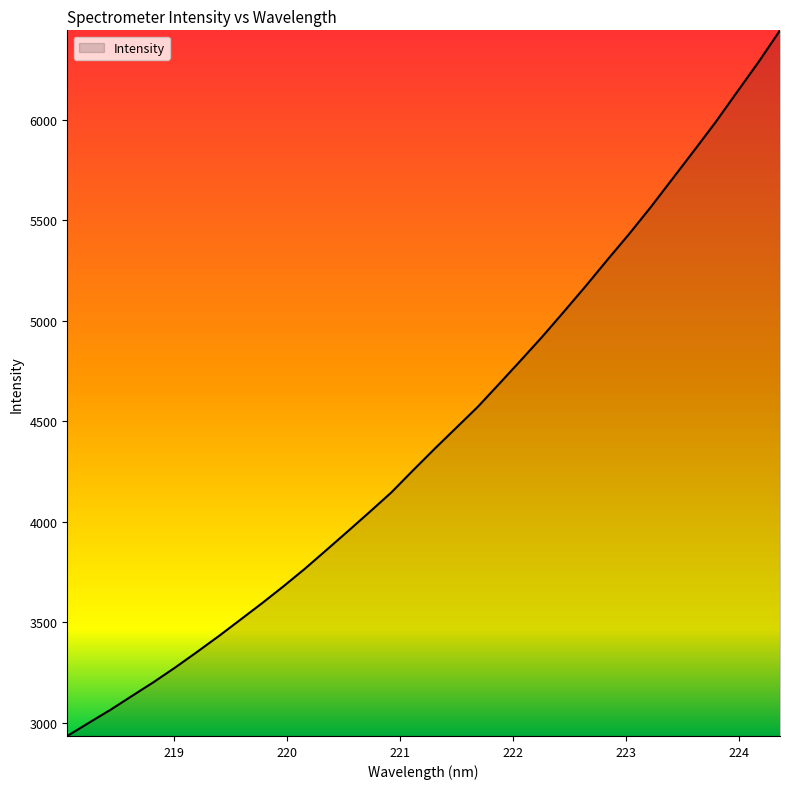

What is the minimum value shown in the chart?

2935.7